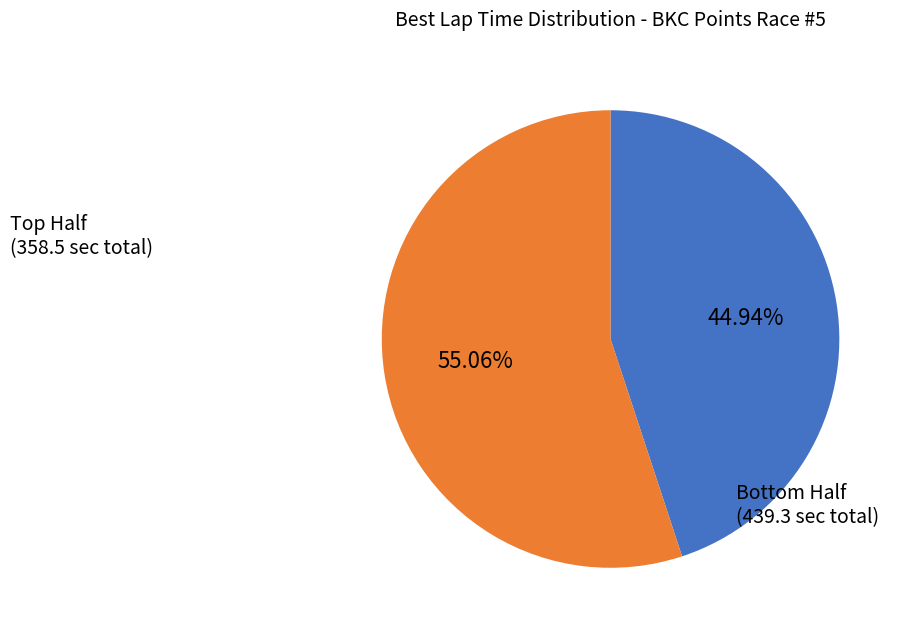

Is there any slice that represents more than half of the pie?

Yes